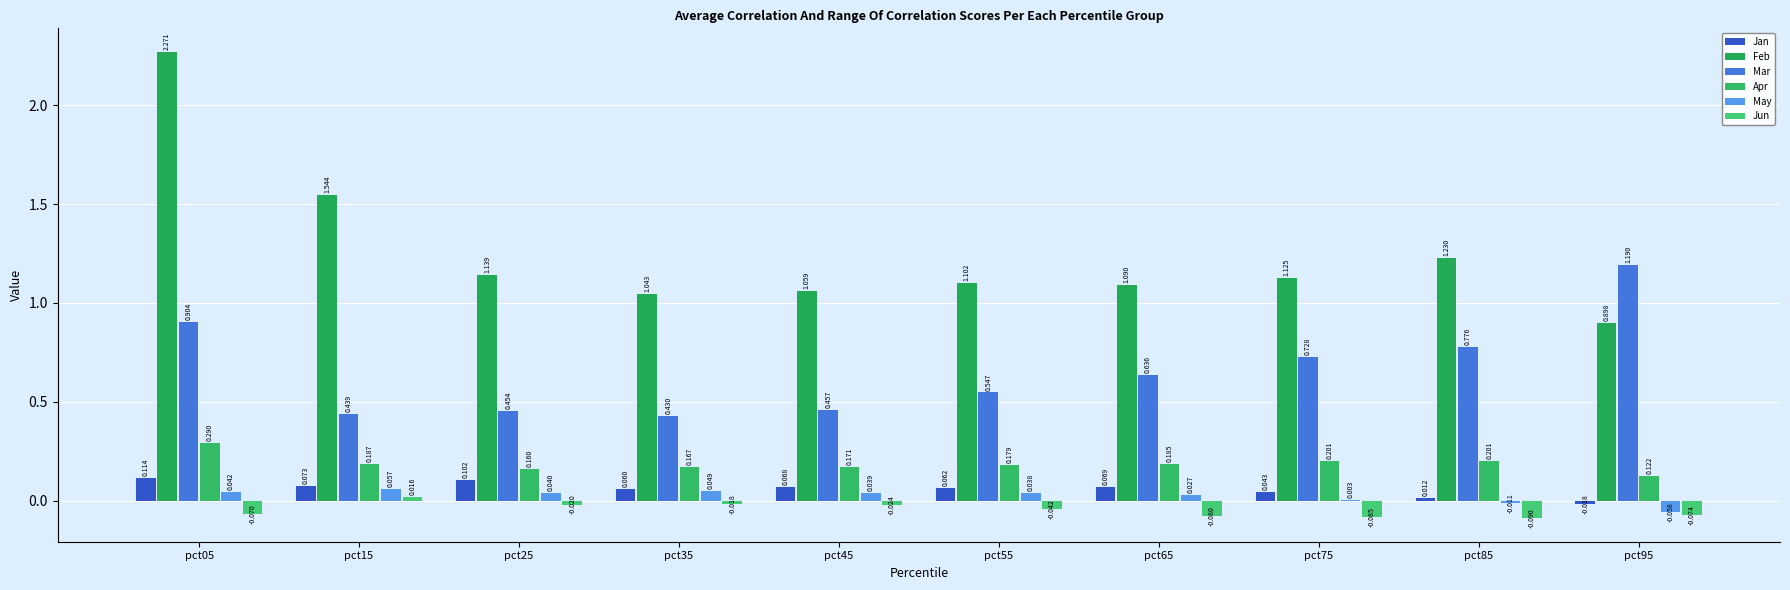

Does the chart contain stacked bars?

No